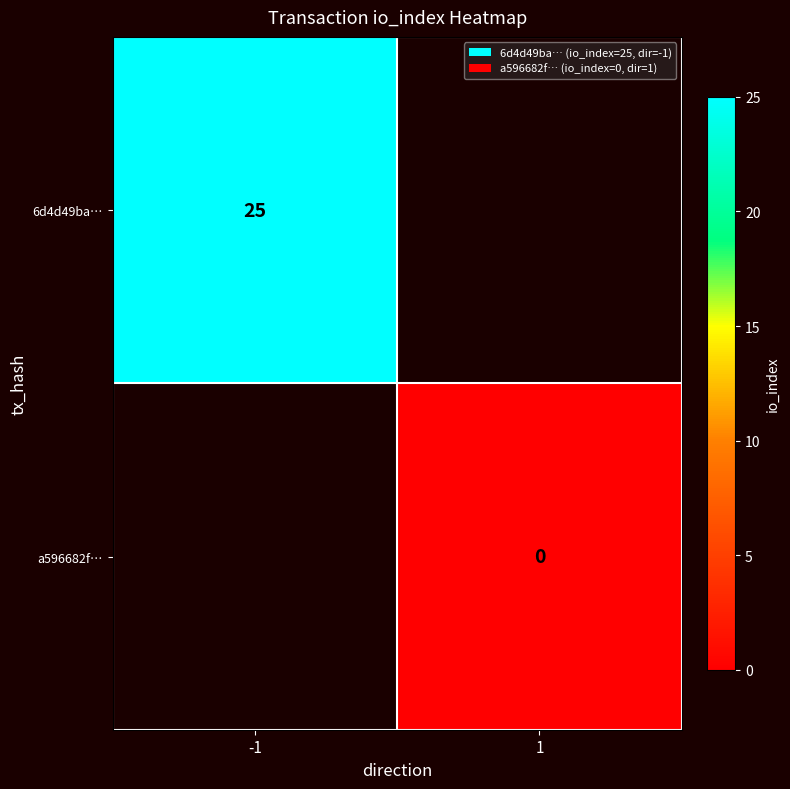

The value of 6d4d49ba… at -1 is 25. True or false?

True